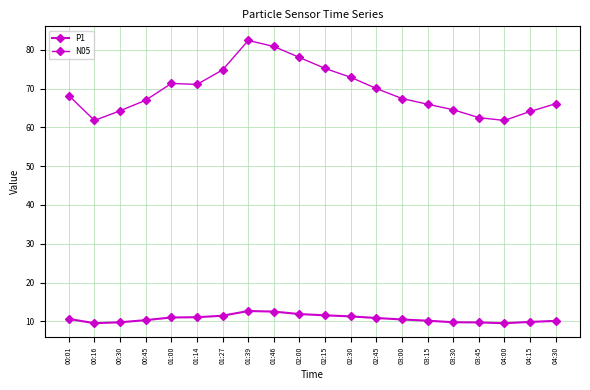

Is the value of N05 at 01:27 greater than the value of P1 at 01:14?

Yes